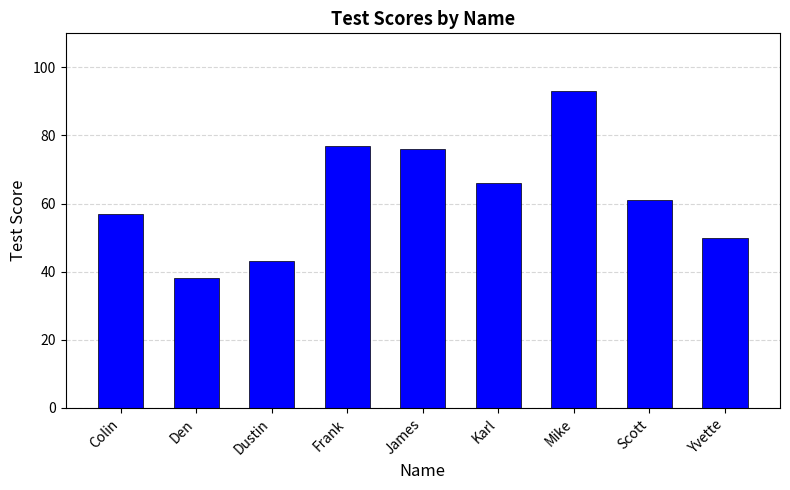

What is the difference between the values at Dustin and Scott?

18